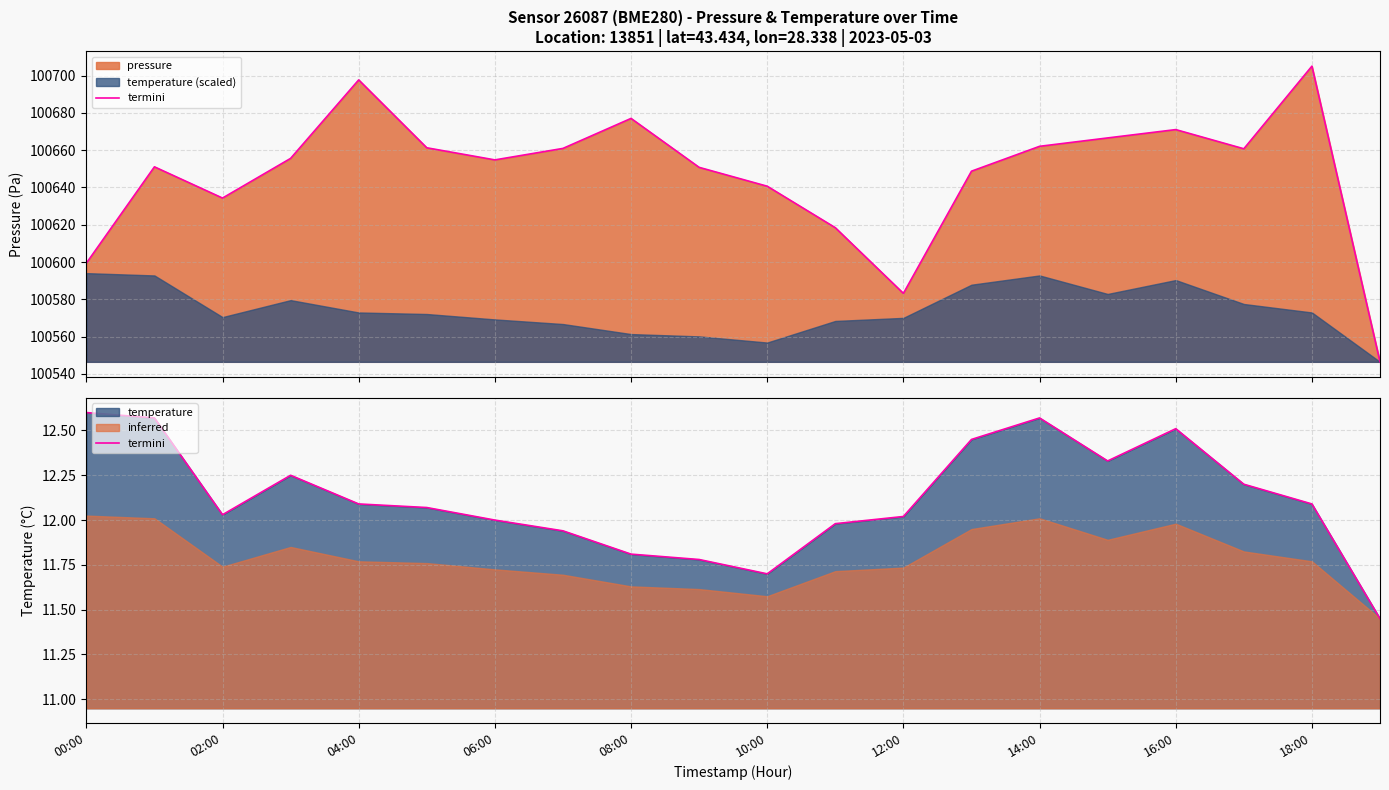

What is the label of the 3rd point from the right?

17